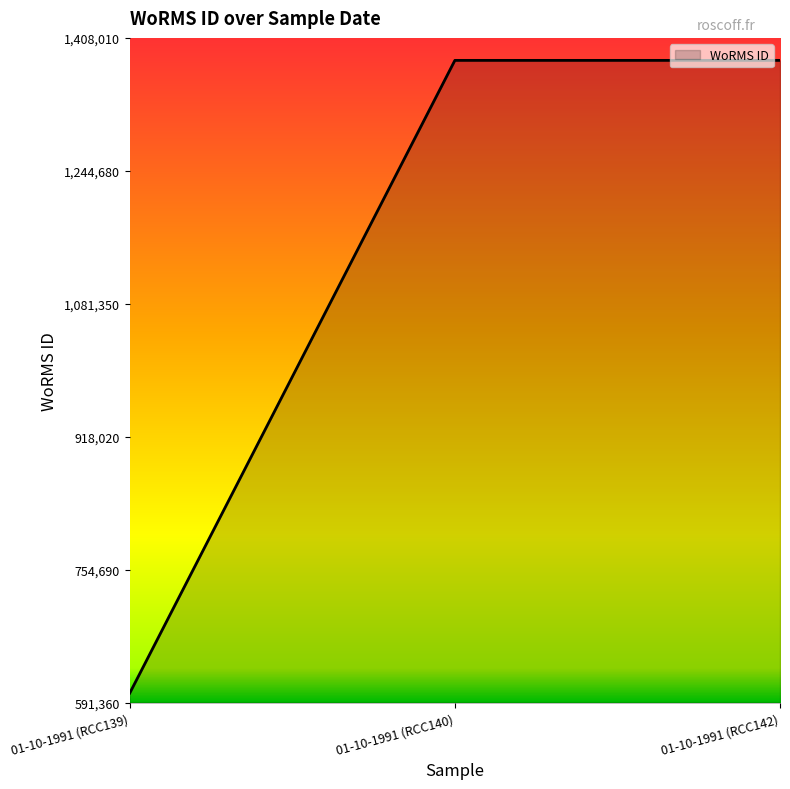

Does the chart have visible grid lines?

No